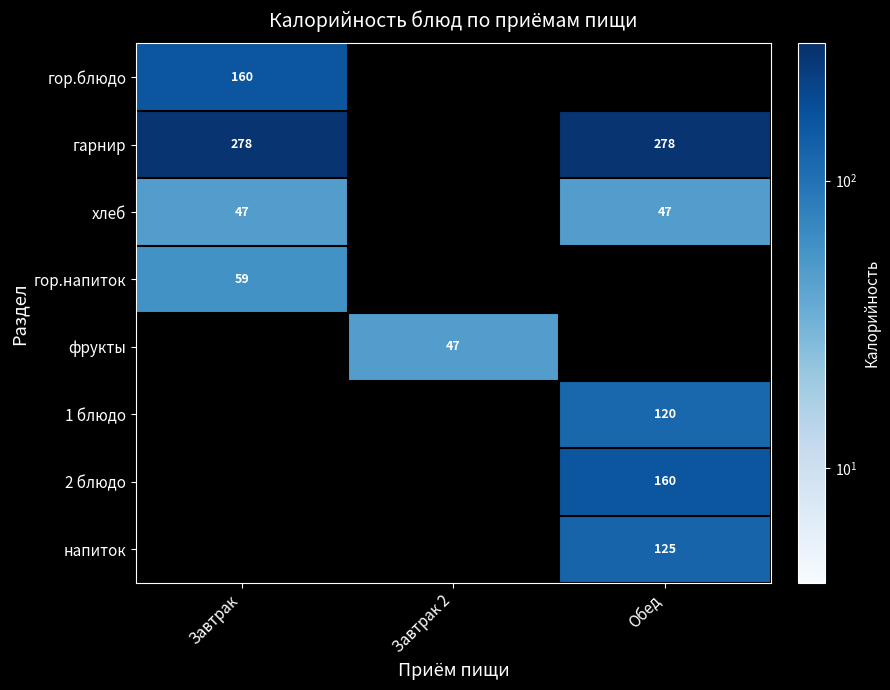

How many categories are shown in the chart?

3